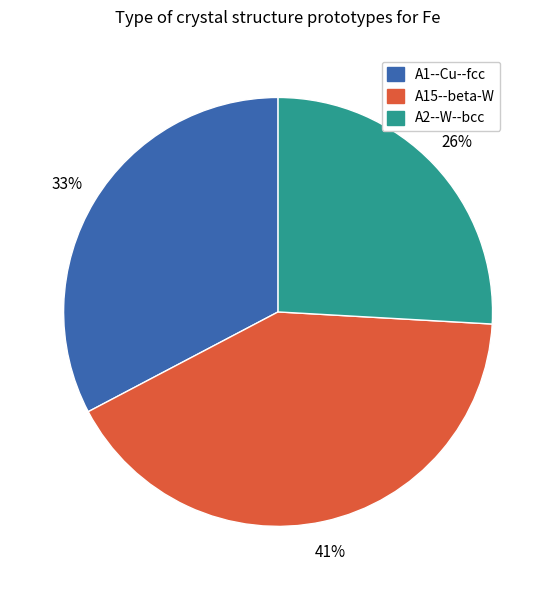

Is there a majority slice in this chart?

No